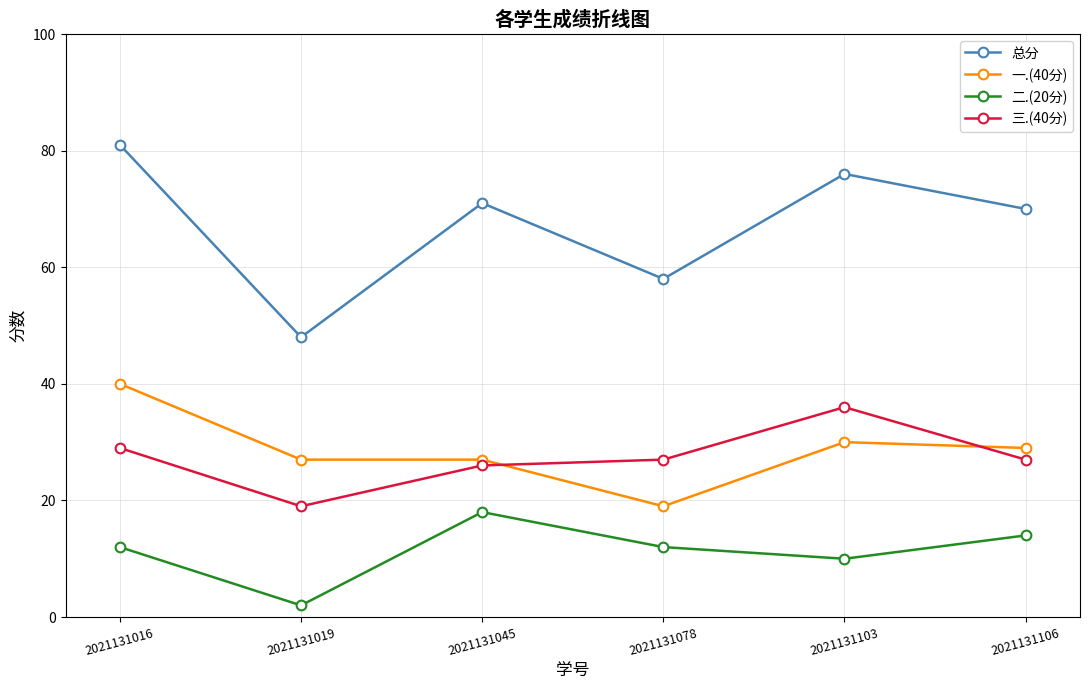

Is the value of 总分 at 2021131078 greater than the value of 二.(20分) at 2021131016?

Yes